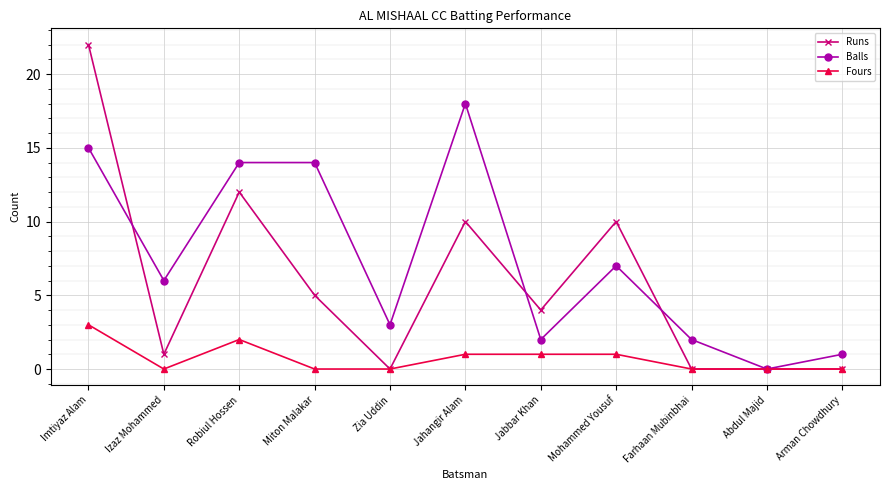

The Runs series shows 5 at Miton Malakar. True or false?

True